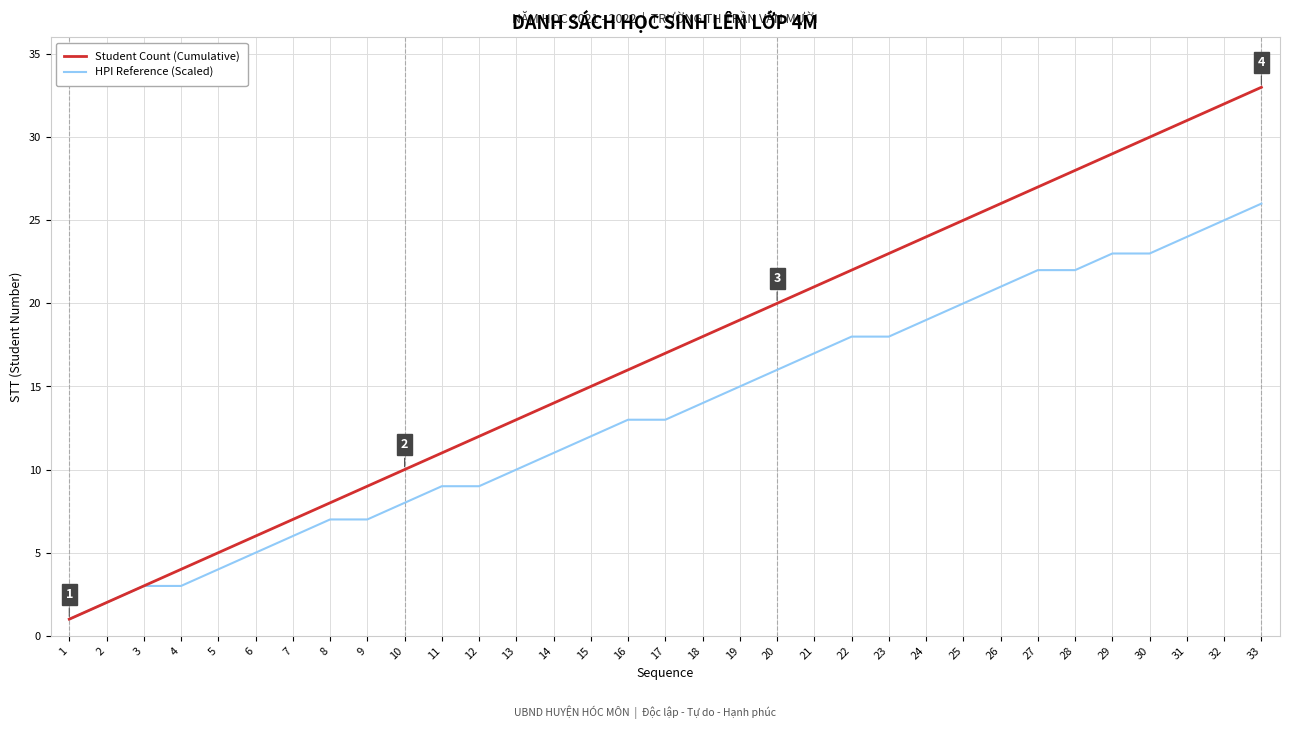

Rank the series at 20 from lowest to highest value.

HPI Reference (Scaled), Student Count (Cumulative)